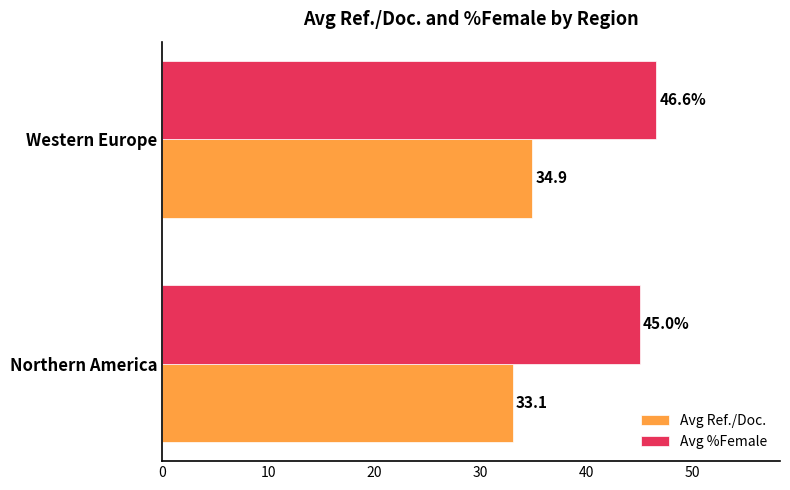

List the series in order of their overall mean, highest first.

Avg %Female, Avg Ref./Doc.